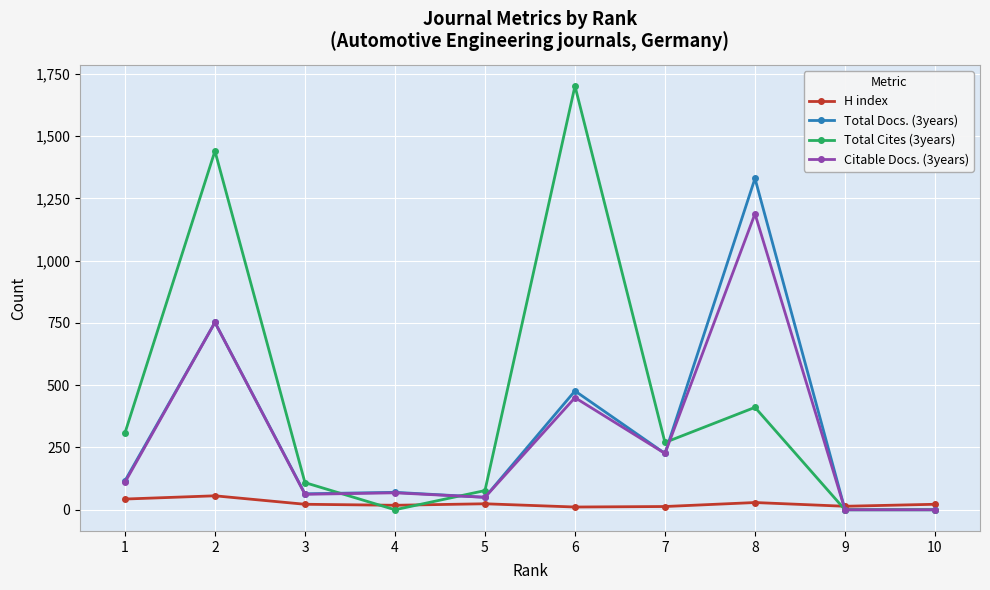

What is the maximum value shown in the chart?

1701